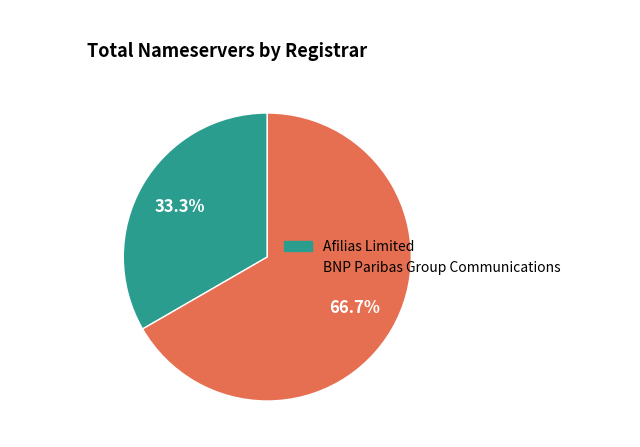

Is there a majority slice in this chart?

Yes